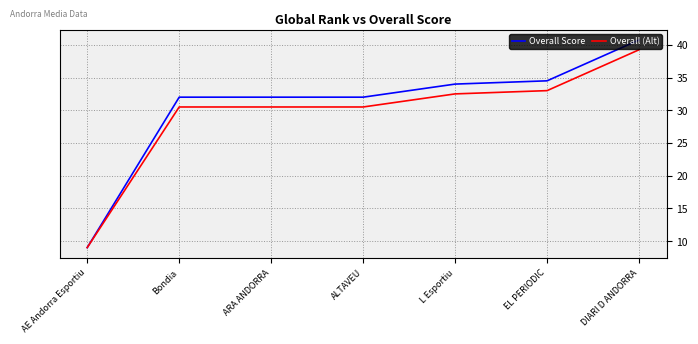

What is the difference between the highest and lowest values at Bondia?

1.5